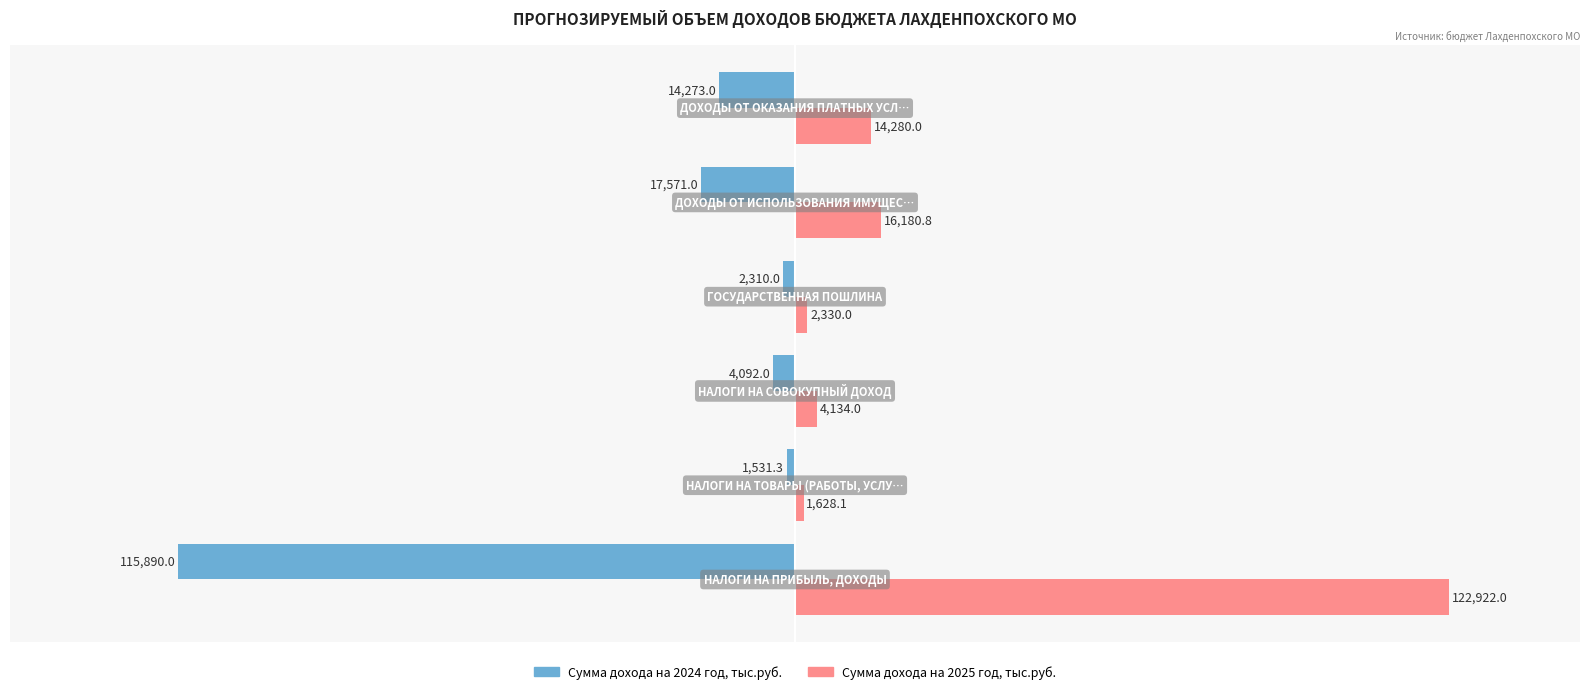

List the series in order of their peak value, highest first.

Сумма дохода на 2025 год, тыс.руб., Сумма дохода на 2024 год, тыс.руб.